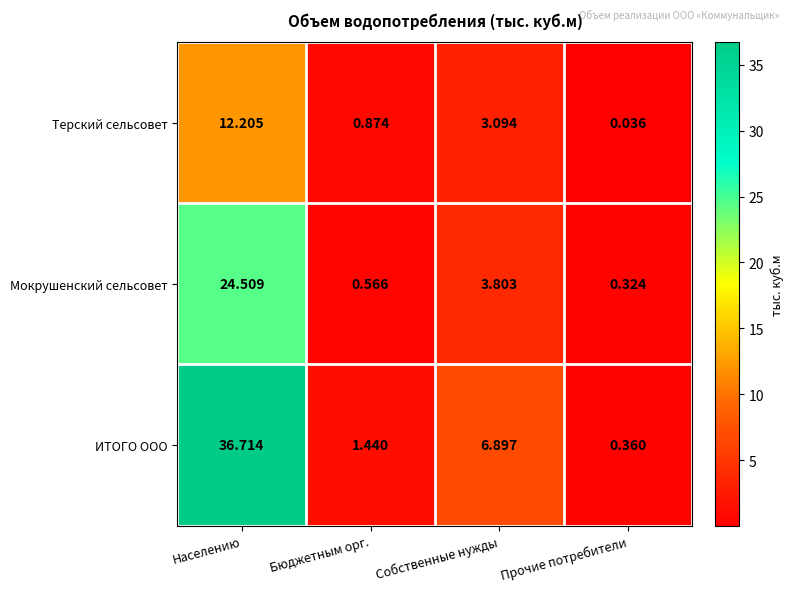

Count the number of data series in this chart.

3